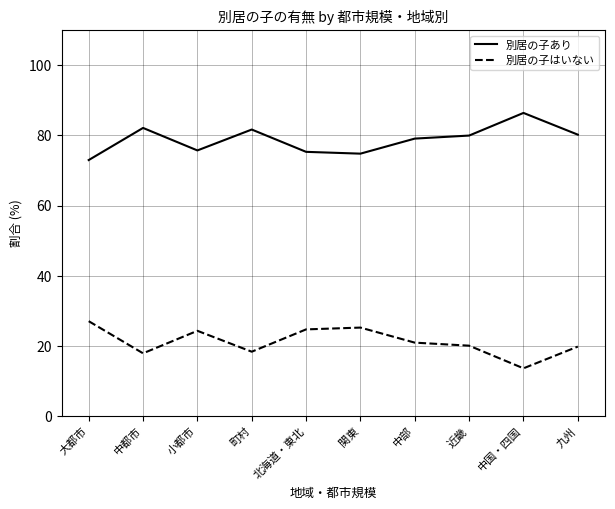

Rank the series by their maximum value, from lowest to highest.

別居の子はいない, 別居の子あり